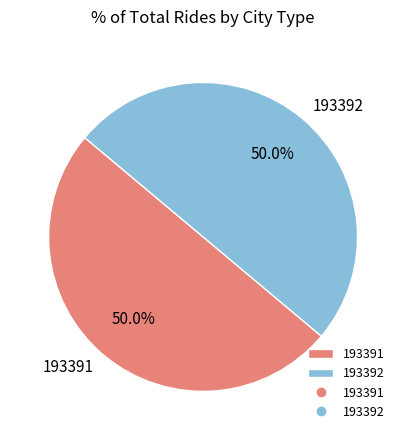

Combined, what portion of the pie is 193391 and 193392?

100.0%